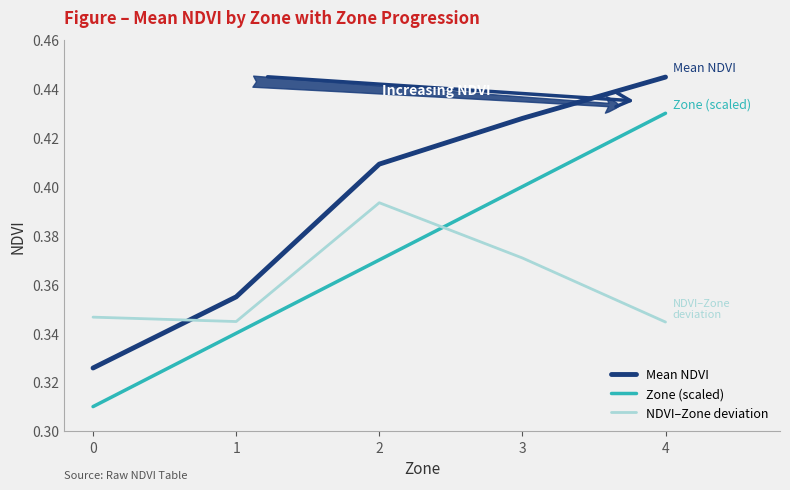

Between 1 and 4, which series saw the biggest shift?

Zone (scaled)